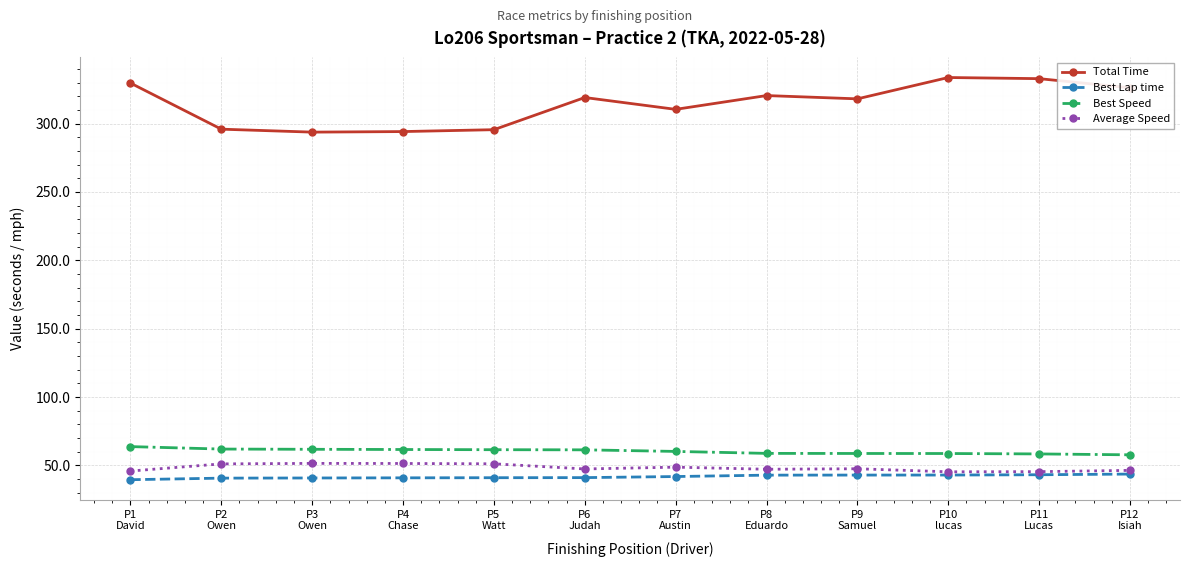

True or false: Best Speed and Total Time cross at least once.

False